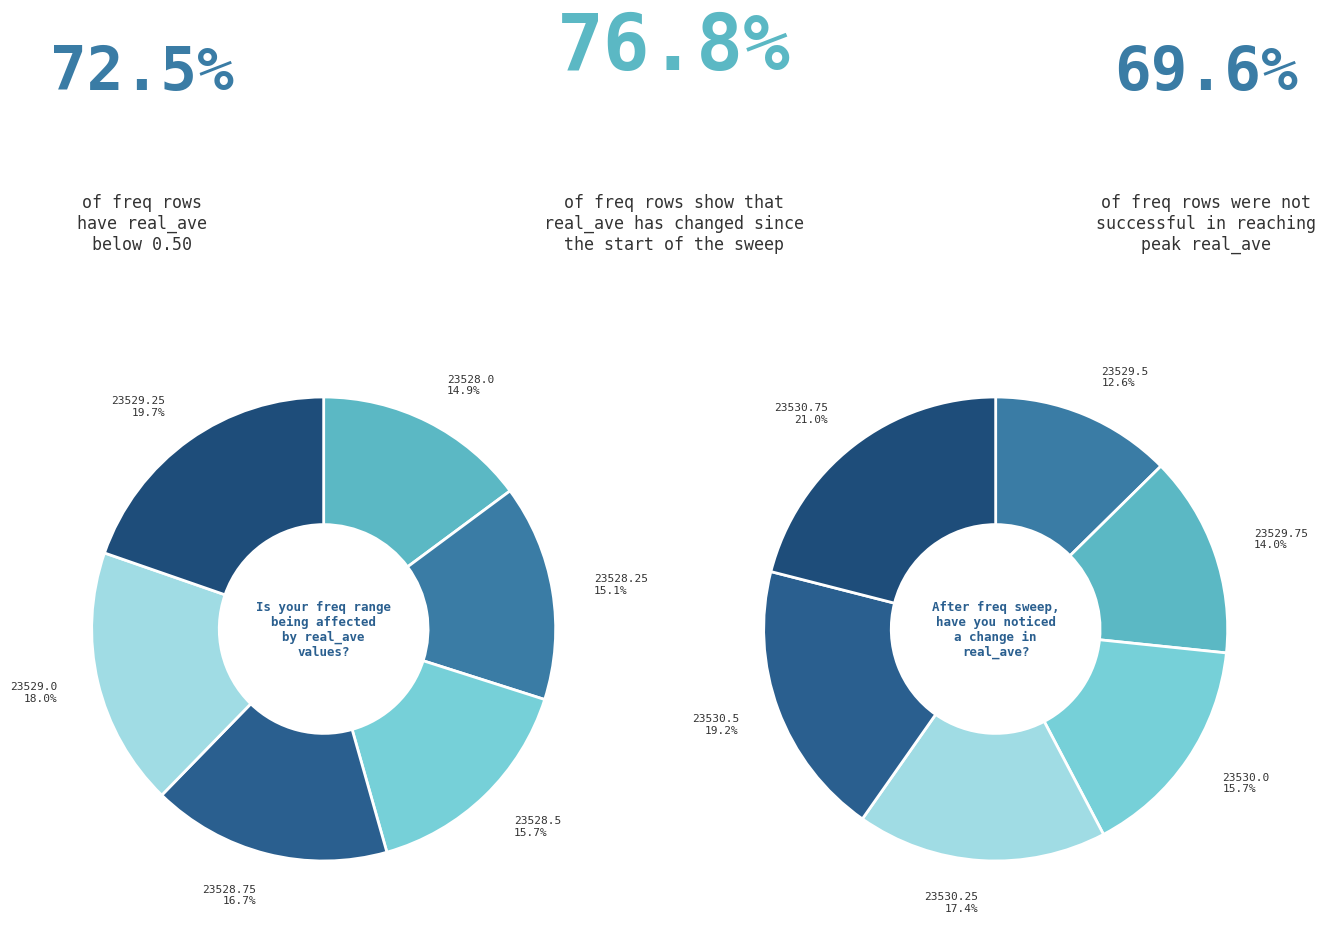

How many segments does this pie chart have?

12